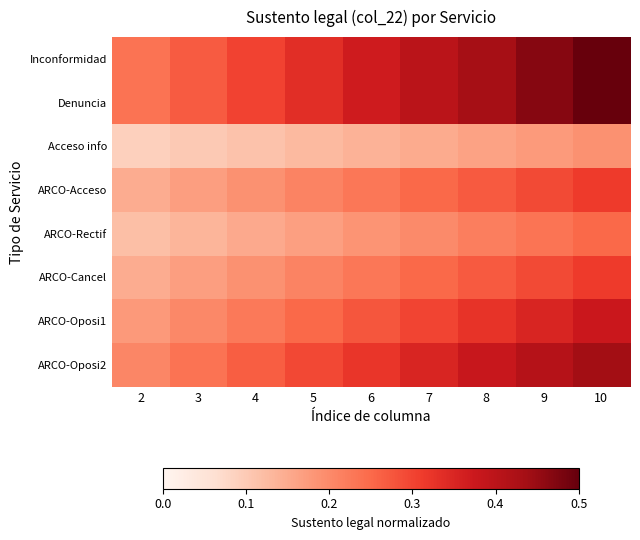

Which series changed the most between 4 and 5?

Inconformidad